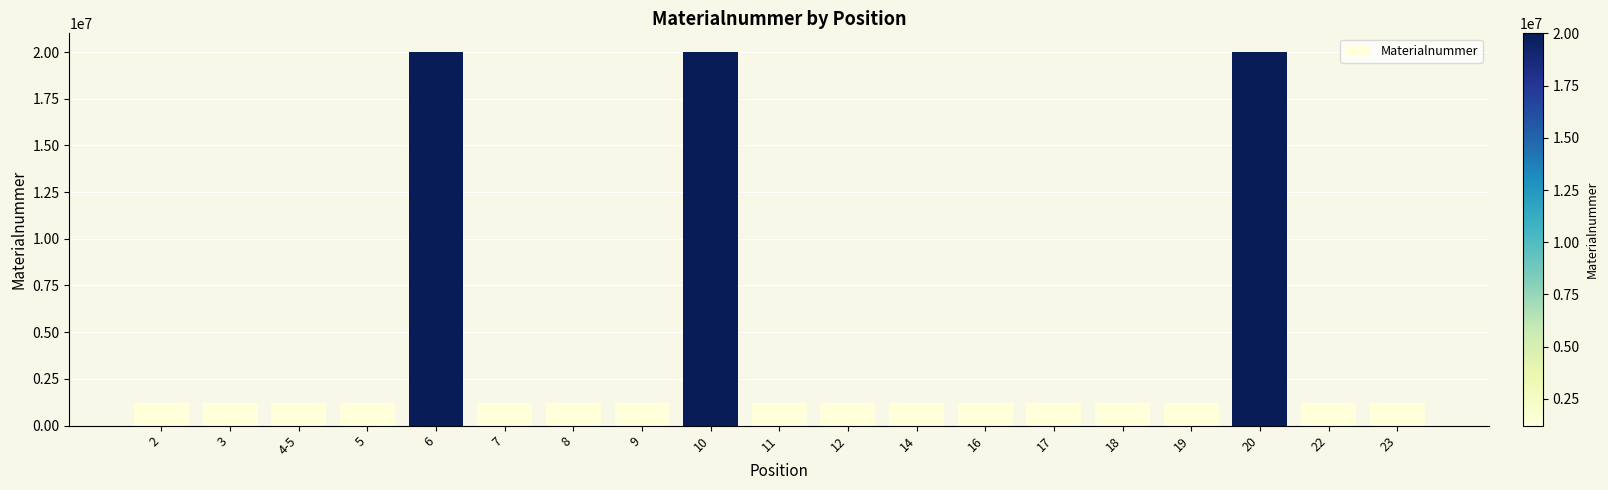

The chart shows a value of 20002724 at 20. True or false?

True